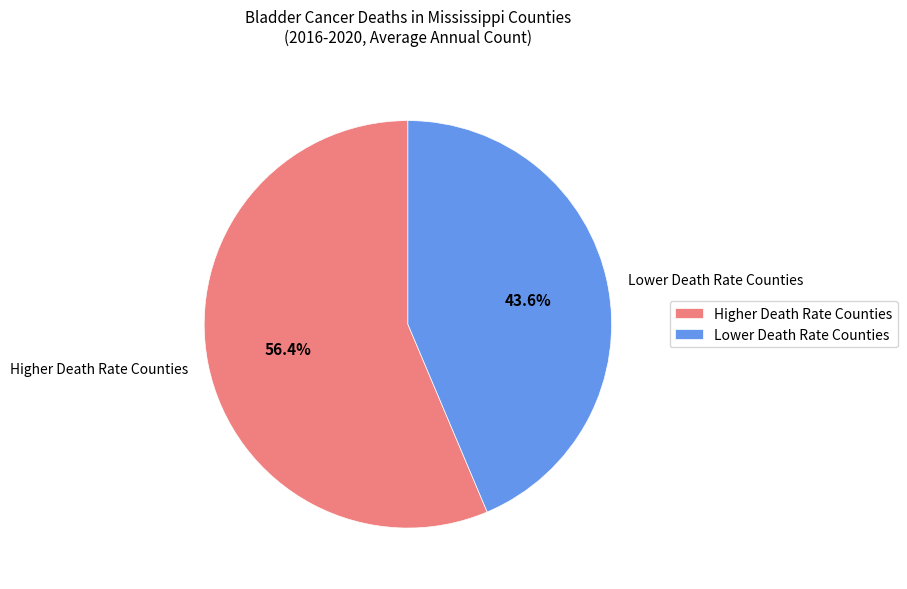

Approximately how many times larger is the value at Higher Death Rate Counties compared to Lower Death Rate Counties?

1.3